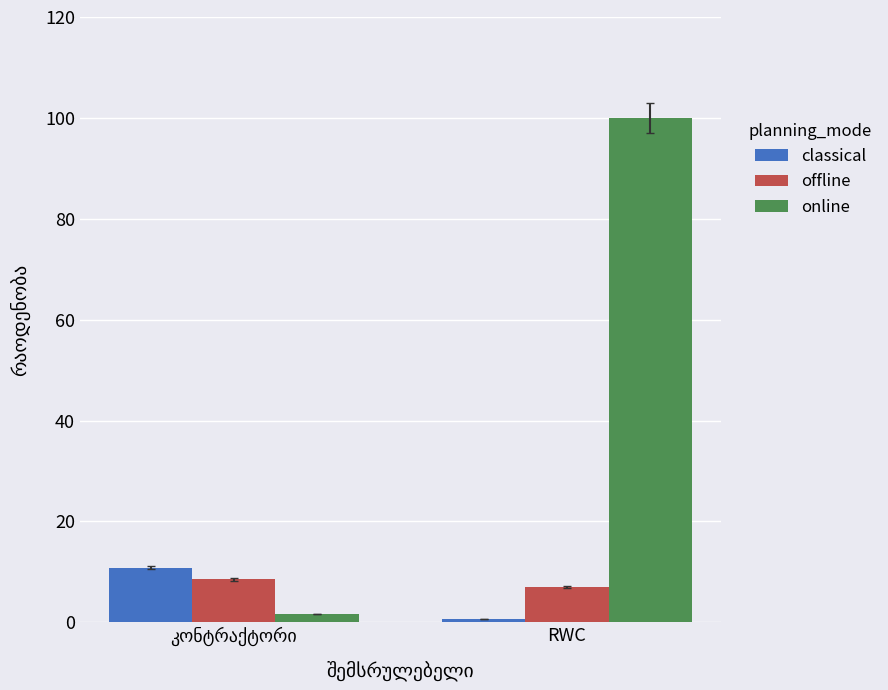

What is the total value across all series at RWC?

107.6